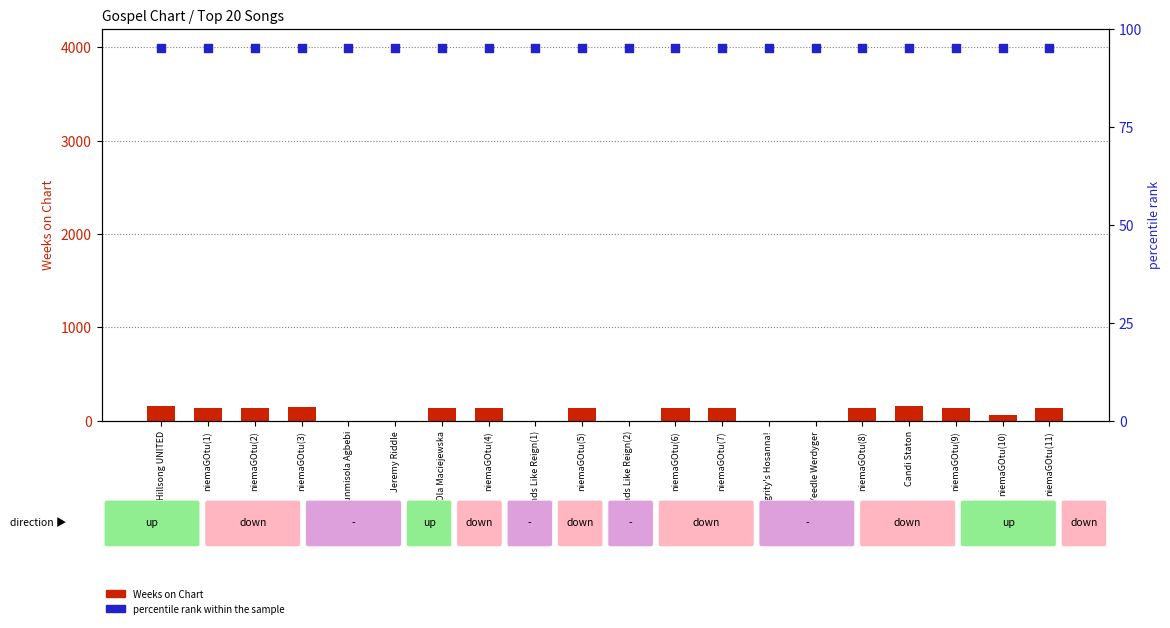

What are all the series names shown in the legend?

Weeks on Chart, percentile rank within the sample